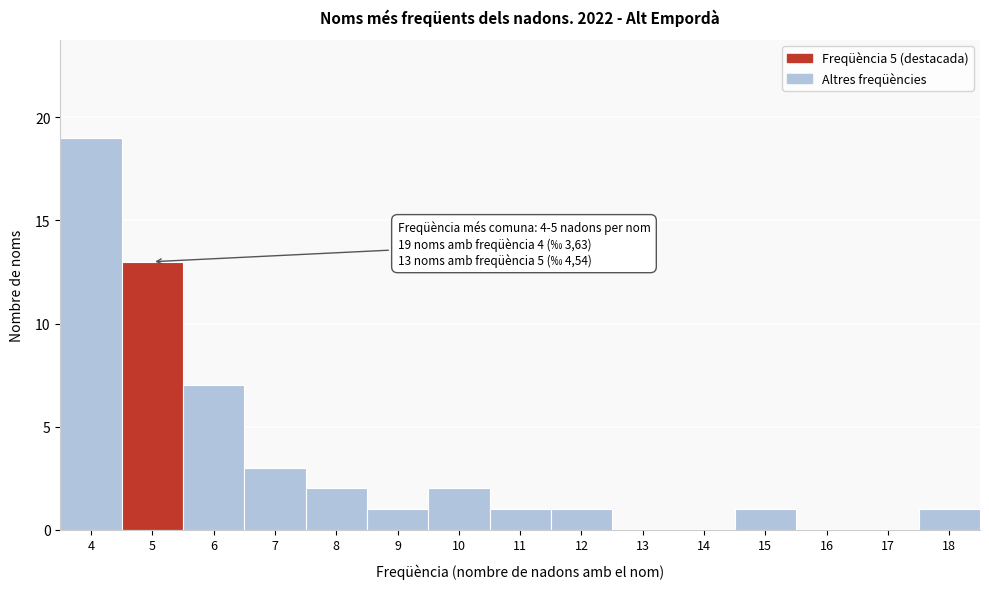

Over which range of the x-axis is the bar tallest?

3.5 to 4.5